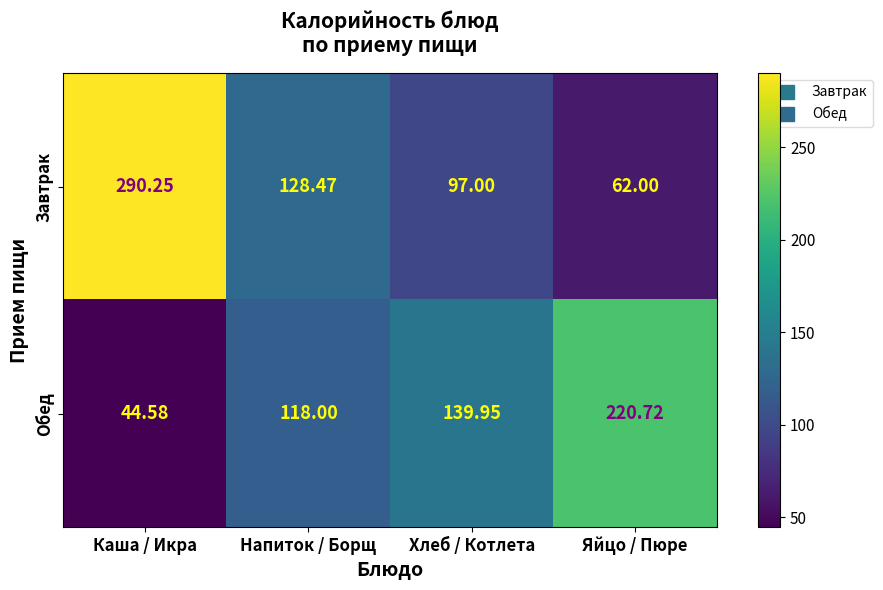

At Напиток / Борщ, list the series in order from smallest to largest.

Обед, Завтрак